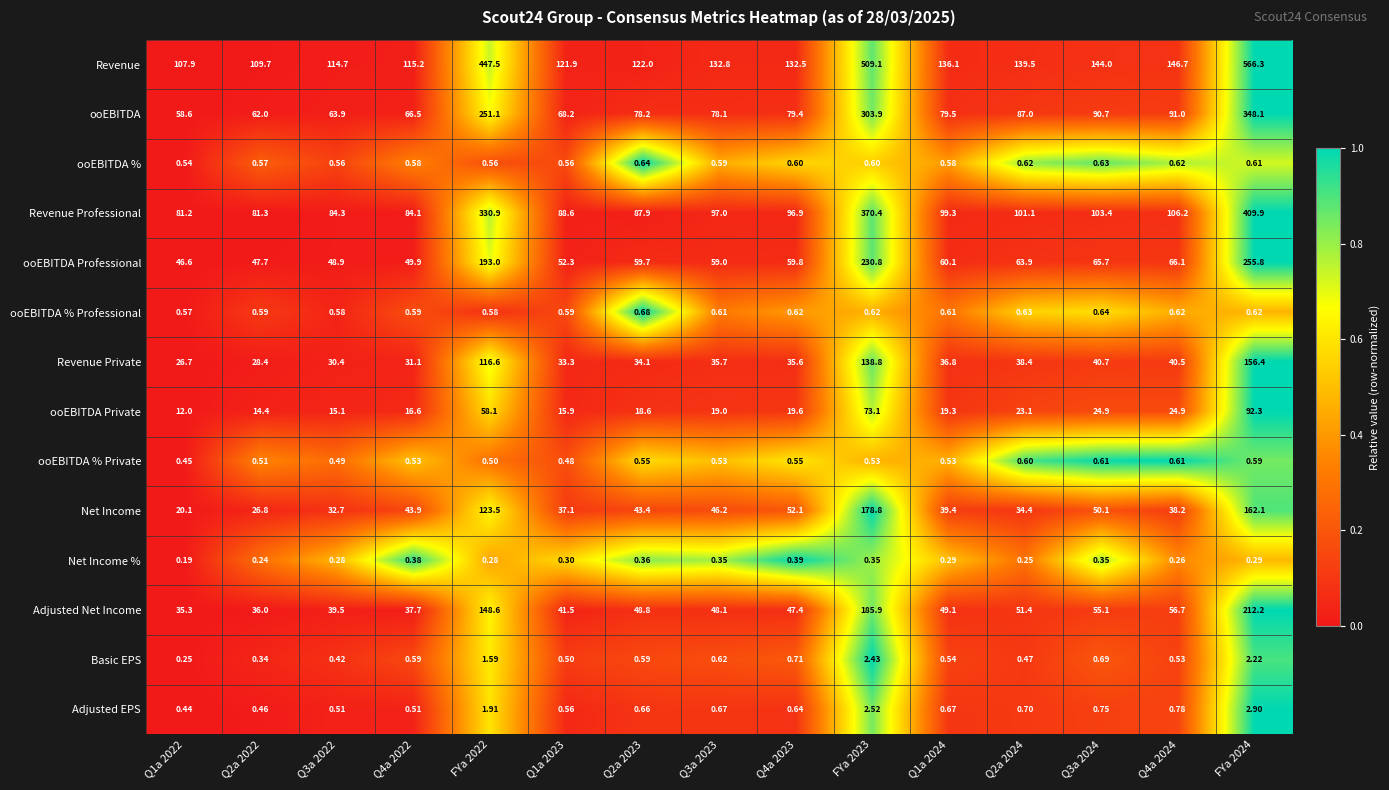

Which series has the widest spread of values?

Revenue